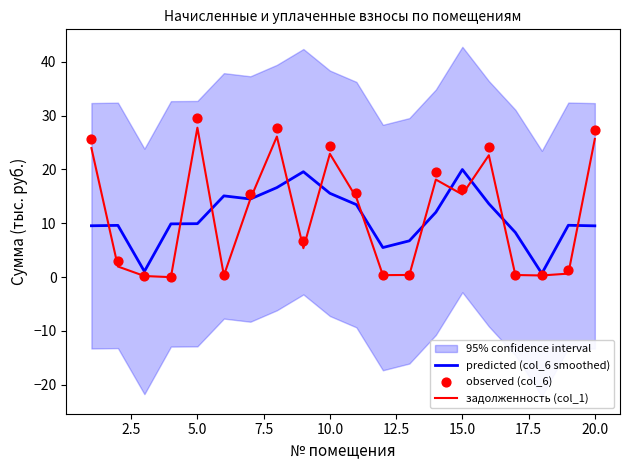

Which series has the largest Y range (max minus min)?

observed (col_6)